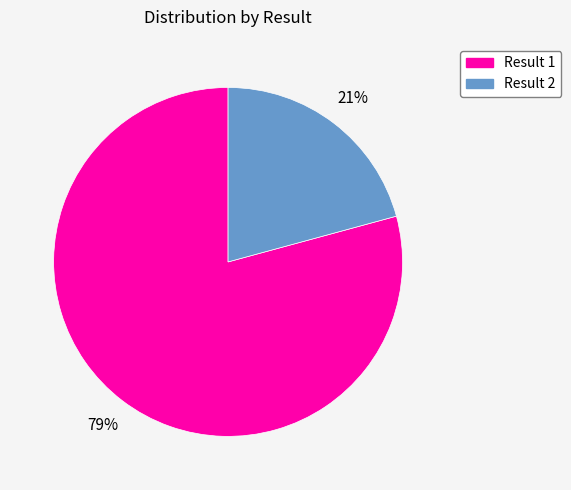

Is there any slice that represents more than half of the pie?

Yes